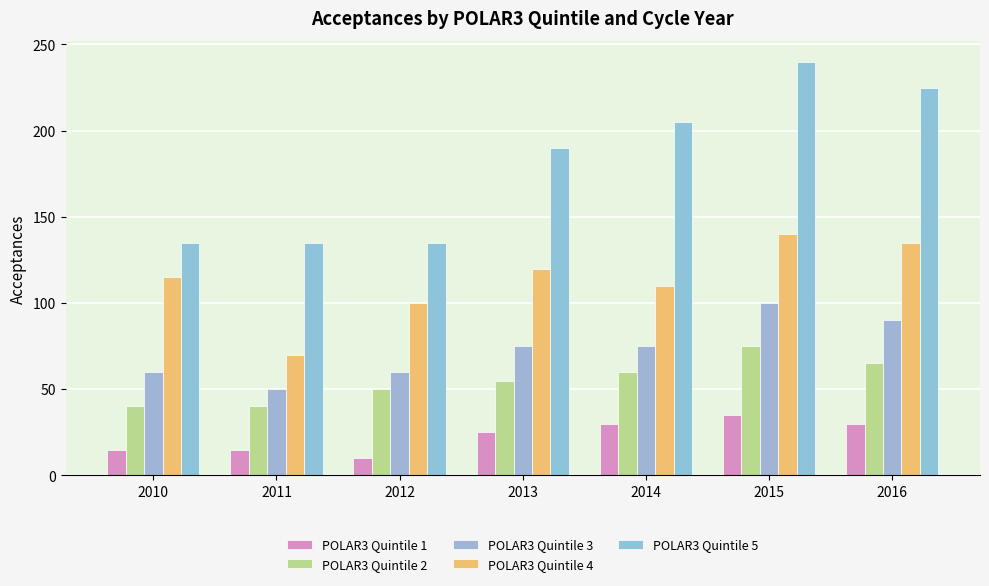

The POLAR3 Quintile 3 series shows 50 at 2011. True or false?

True